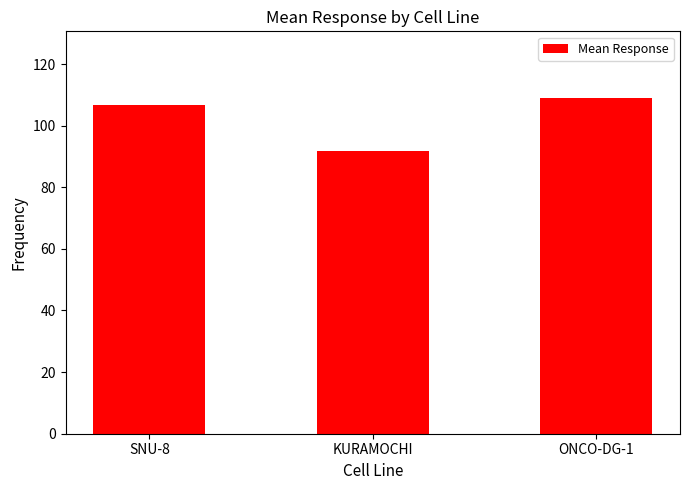

True or false: the data shows 61.9 at ONCO-DG-1.

False